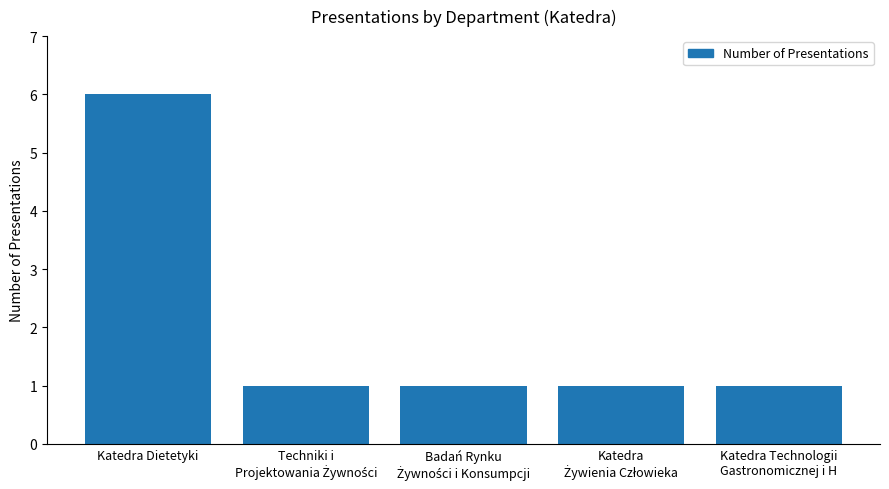

Are the bars grouped side by side (vs. stacked)?

No